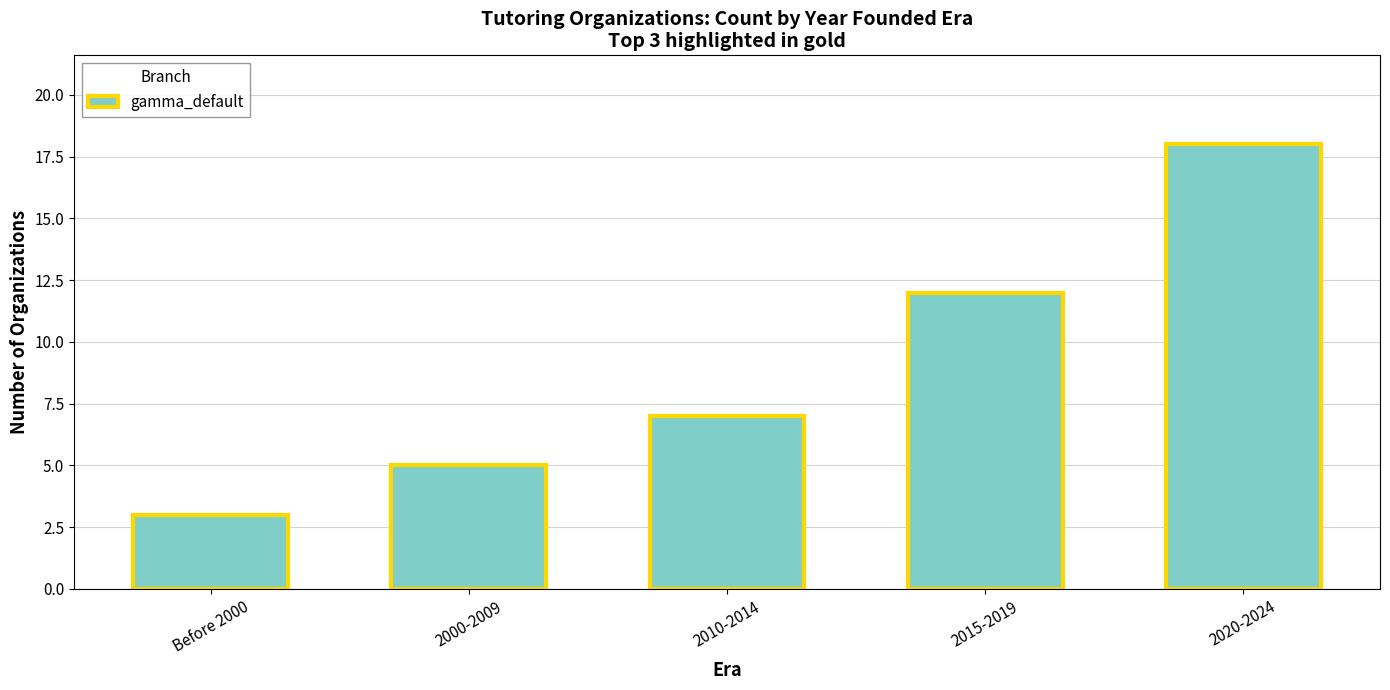

Reading left to right, list all the values displayed in this chart.

Before 2000=3	2000-2009=5	2010-2014=7	2015-2019=12	2020-2024=18